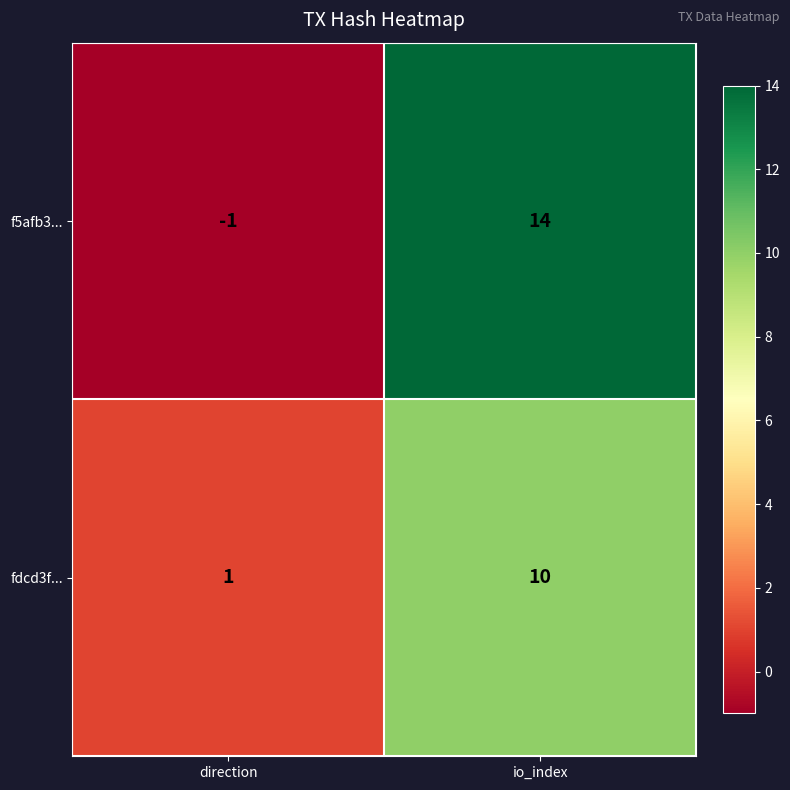

List the series in order of their overall mean, highest first.

f5afb3..., fdcd3f...